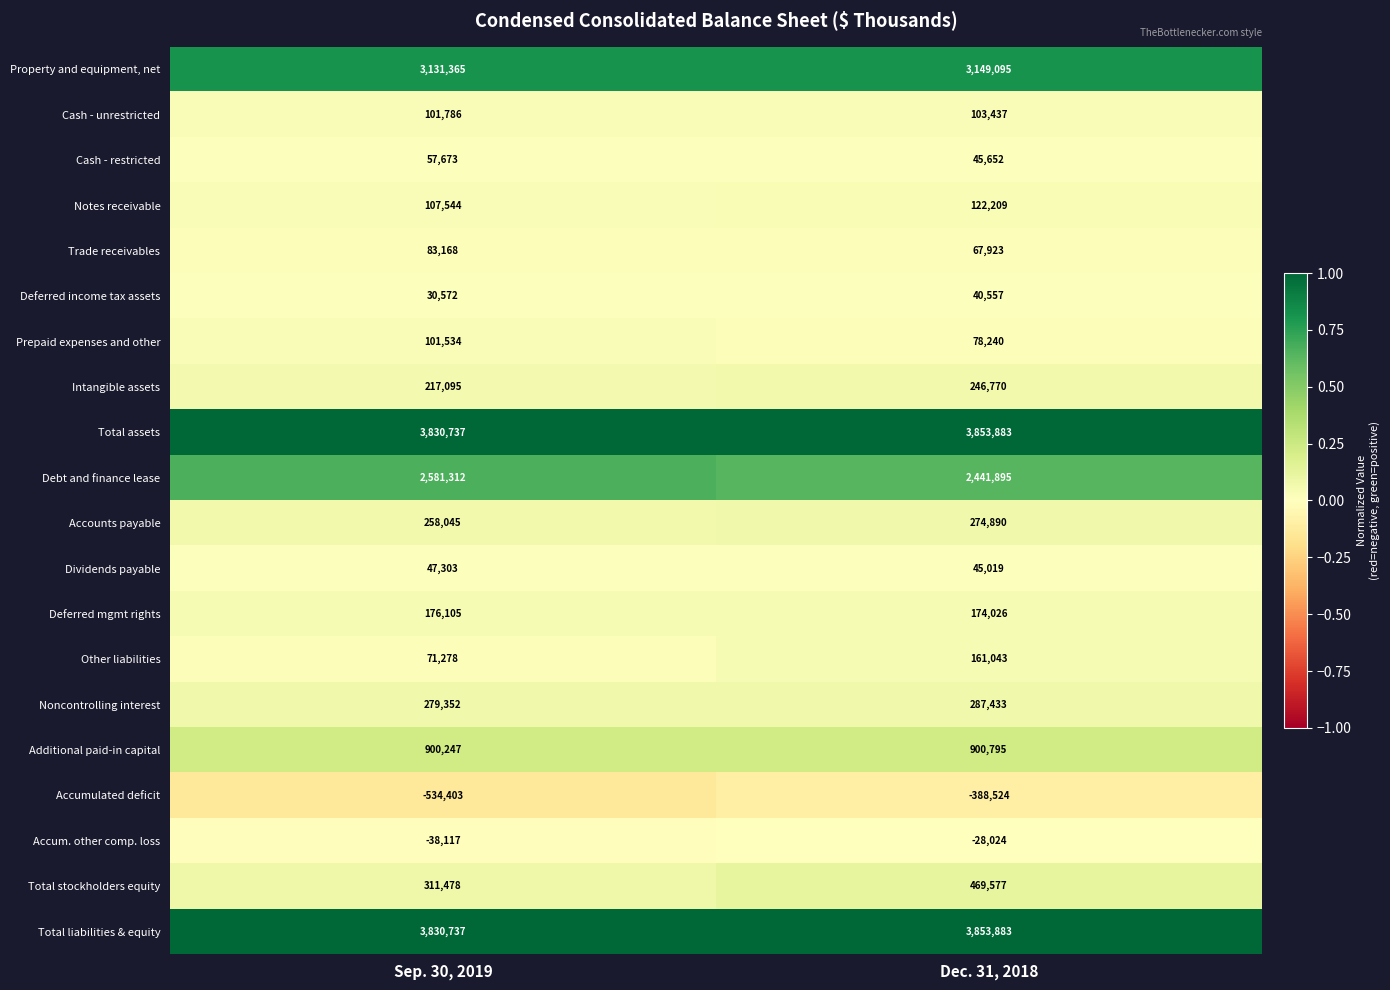

What is the spread (max minus min) of values at Sep. 30, 2019?

4365140